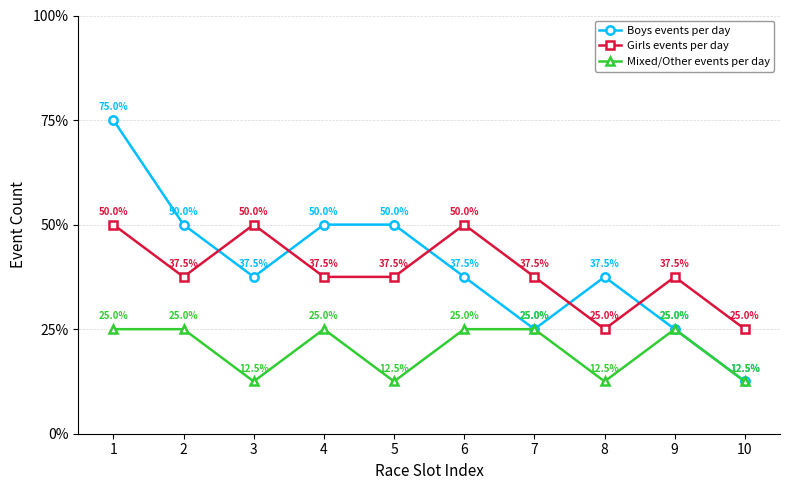

Is this an area chart (filled region under the line)?

No